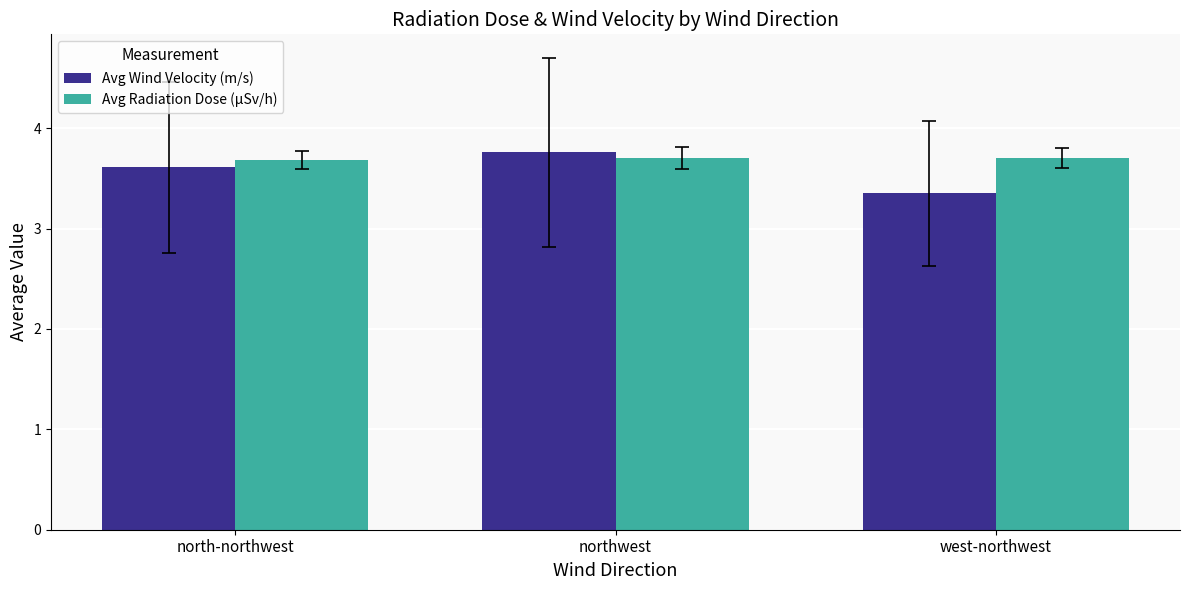

What is the highest value of the Avg Wind Velocity (m/s) series?

3.8